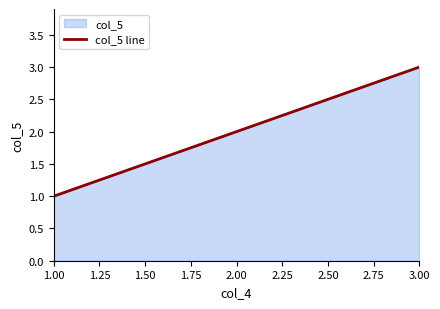

List the labels in order of value, largest first.

3.00, 2.00, 1.00